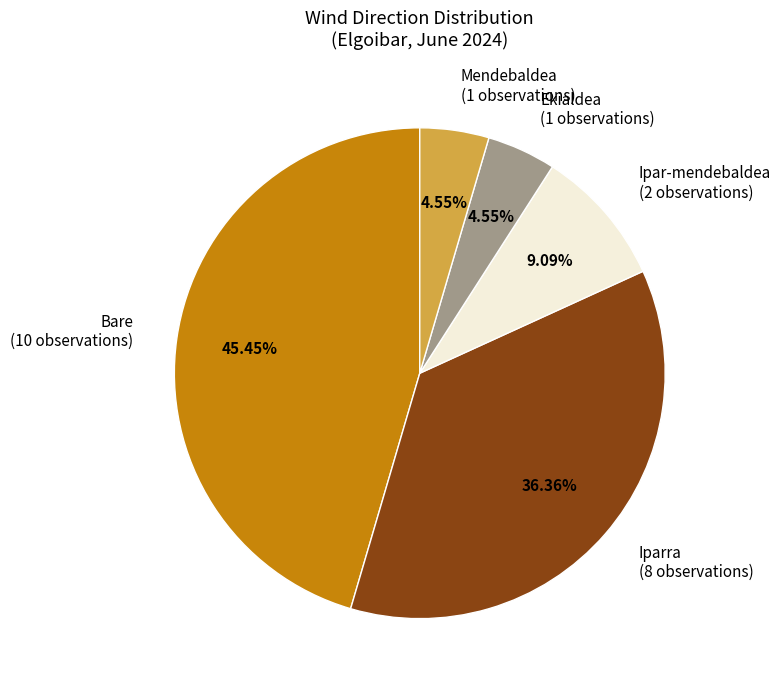

Which category has the biggest portion of the pie?

Bare (10 observations)